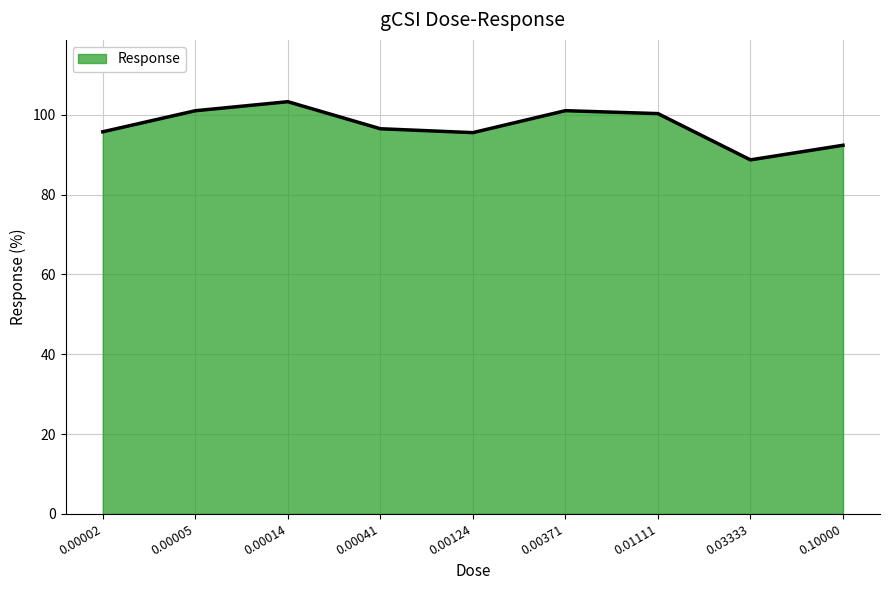

How many interior local peaks (higher than both neighbors) does the data have?

2